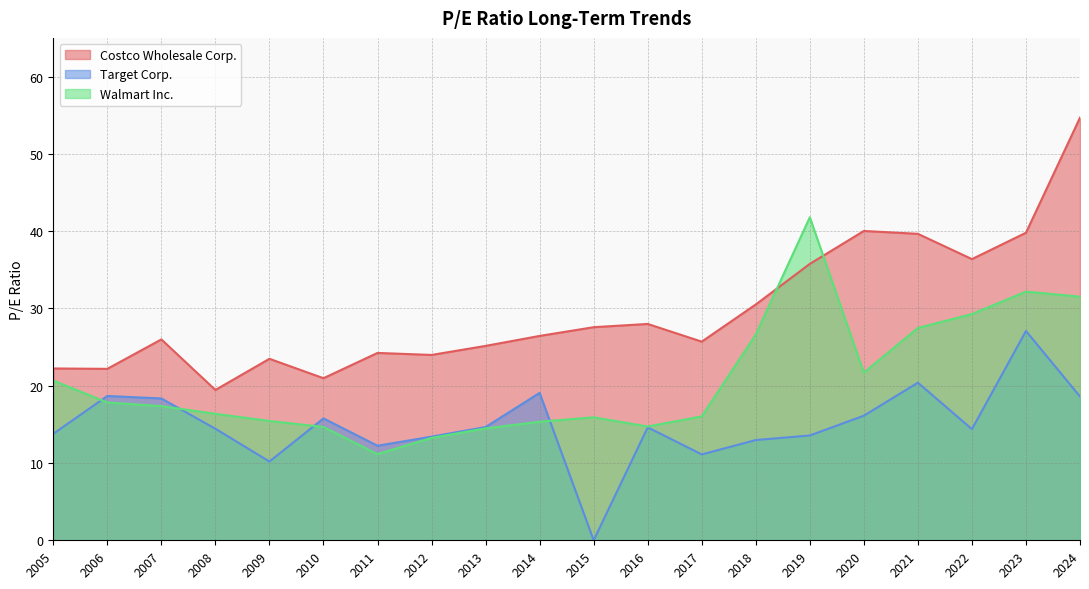

Between 2006 and 2005, which is larger?

2005